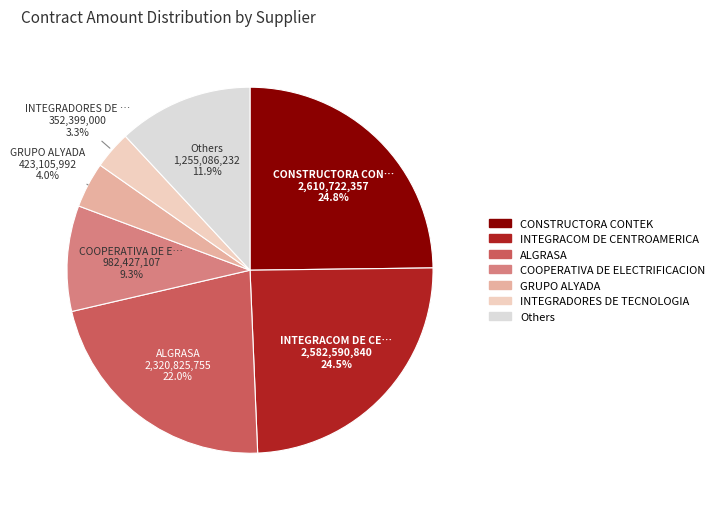

Which category has the smallest portion of the pie?

INTEGRADORES DE TECNOLOGIA